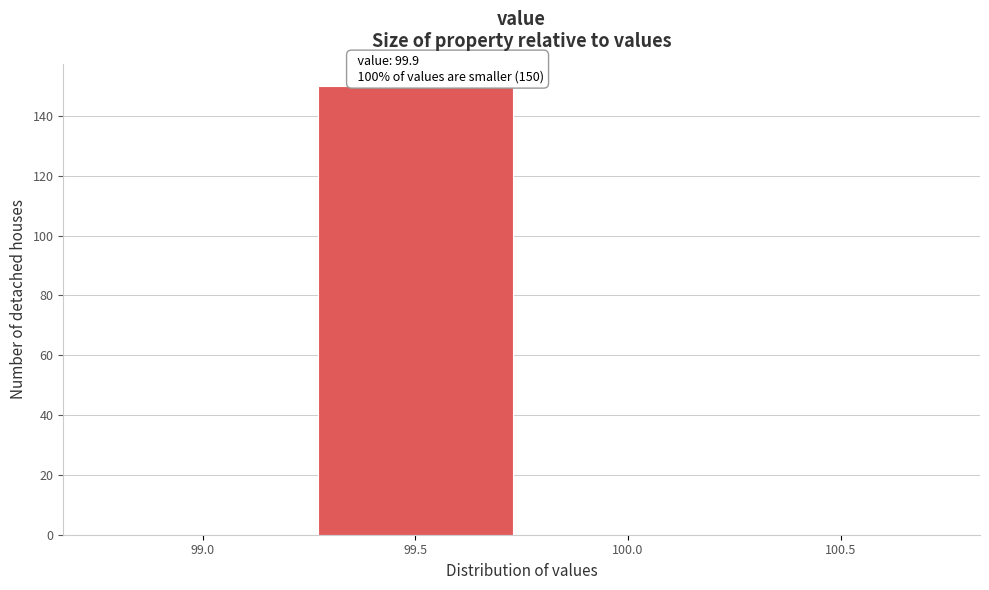

Reading left to right, transcribe all the data shown in this chart.

99.0=0	99.5=150	100.0=0	100.5=0